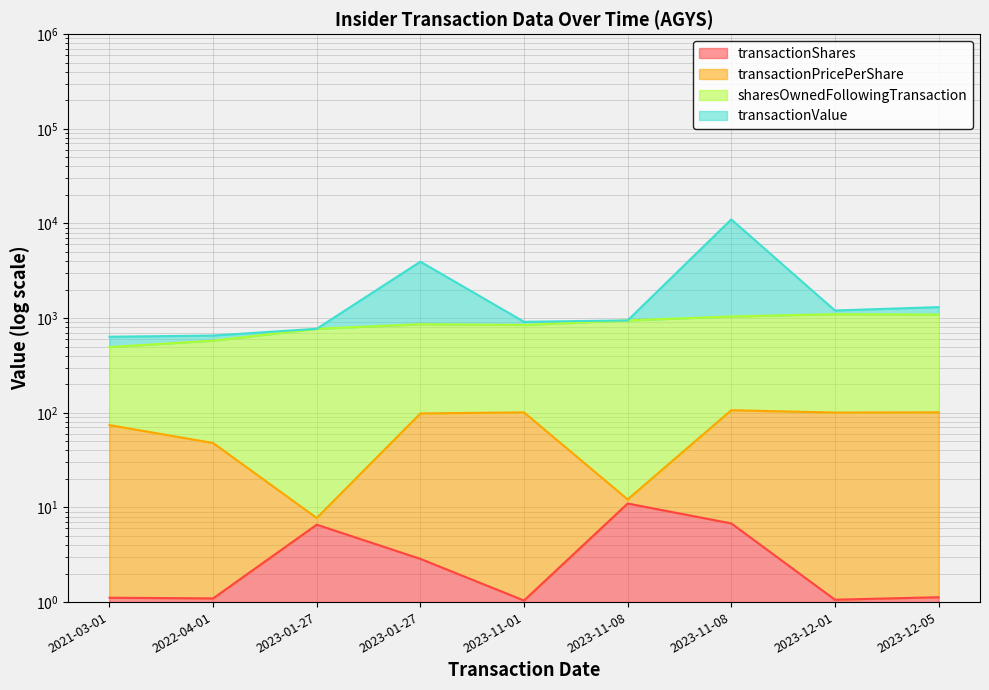

Which has a higher value, 2022-04-01 or 2023-11-08?

2023-11-08